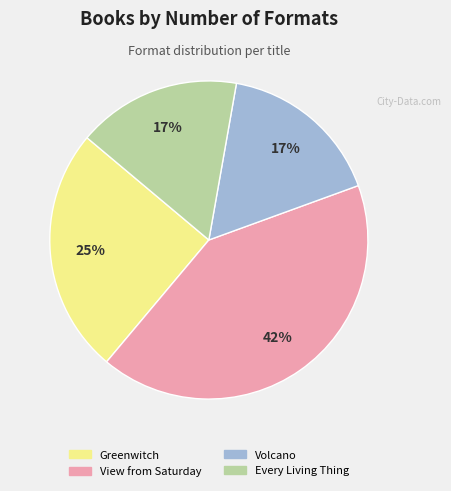

How many slices are in this pie chart?

4